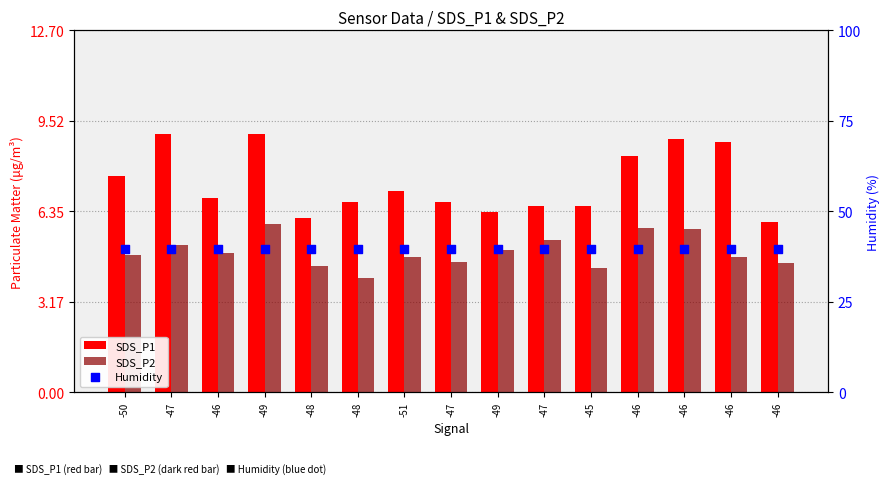

Which series has the widest spread of Y values?

SDS_P1